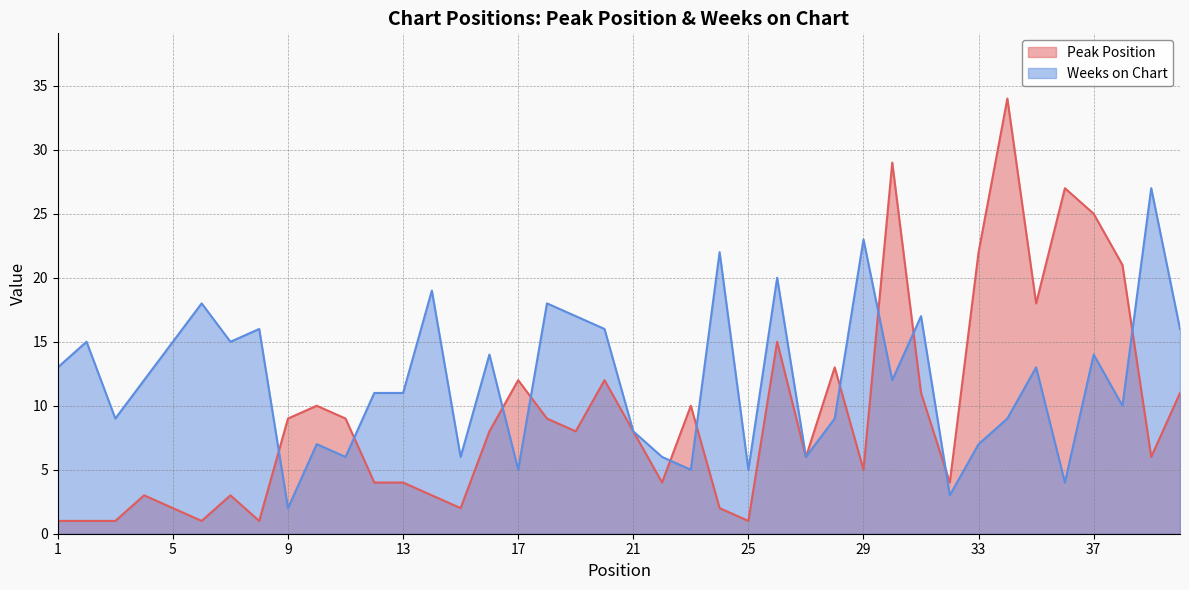

True or false: Peak Position and Weeks on Chart cross at least once.

True